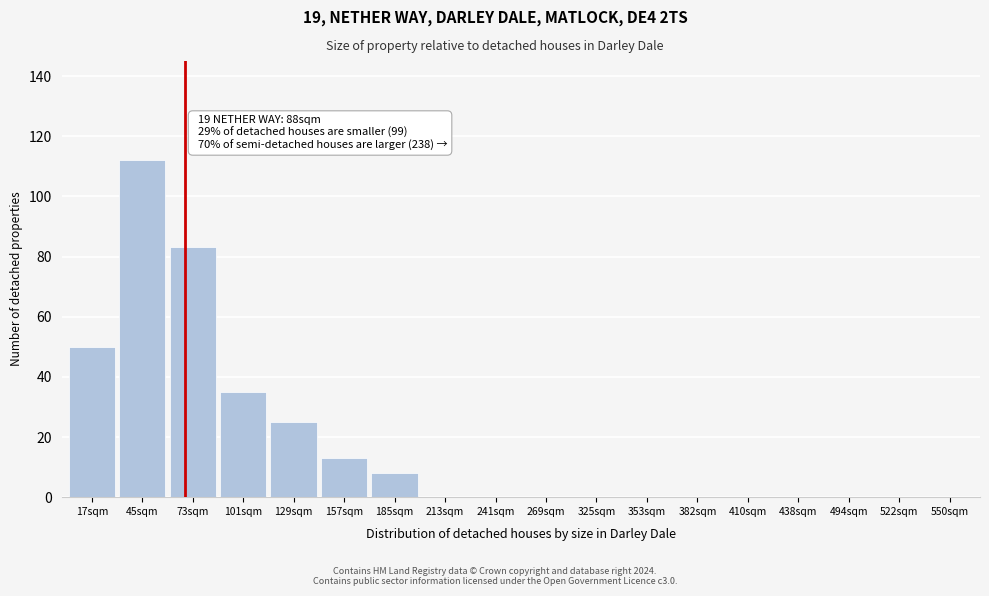

Reading right to left, what are all the values shown in this chart?

550sqm=0	522sqm=0	494sqm=0	438sqm=0	410sqm=0	382sqm=0	353sqm=0	325sqm=0	269sqm=0	241sqm=0	213sqm=0	185sqm=8	157sqm=13	129sqm=25	101sqm=35	73sqm=83	45sqm=112	17sqm=50